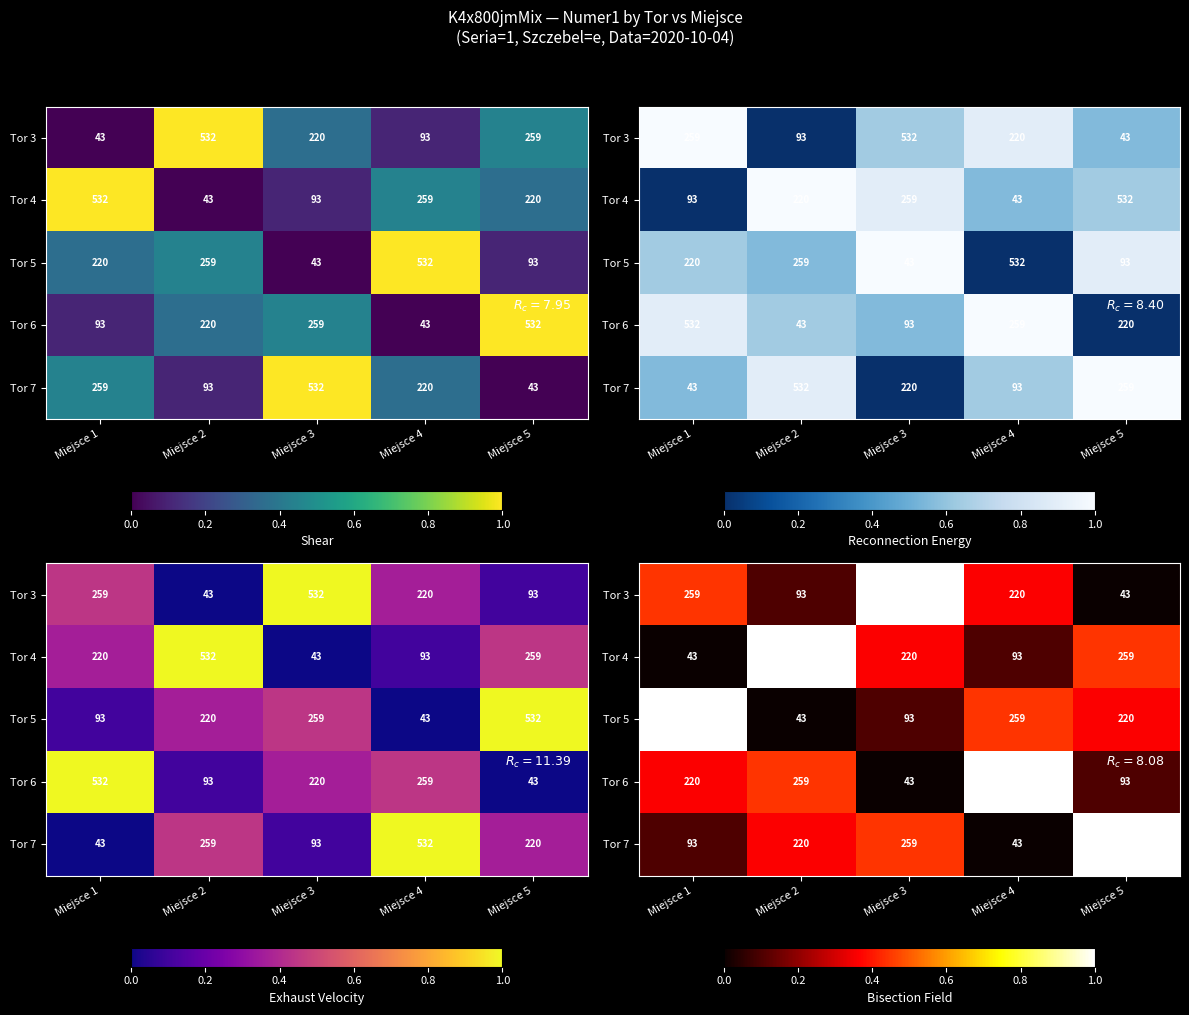

List the labels in order of Tor 4 value, smallest first.

Miejsce 1, Miejsce 4, Miejsce 3, Miejsce 5, Miejsce 2